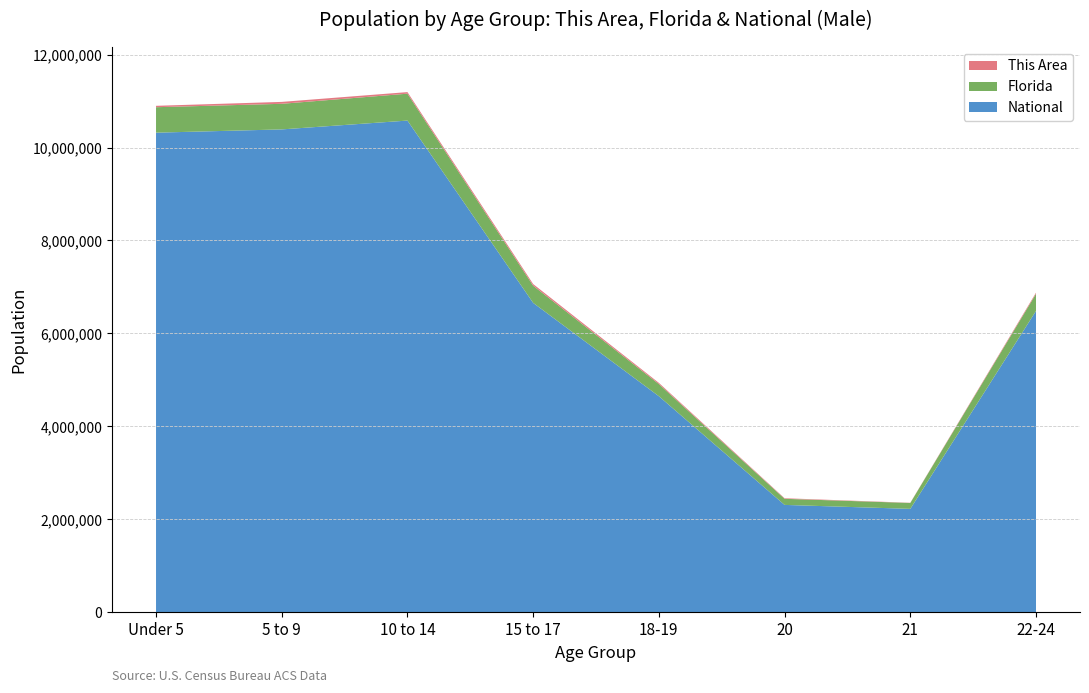

What is the highest value of the National series?

10579862